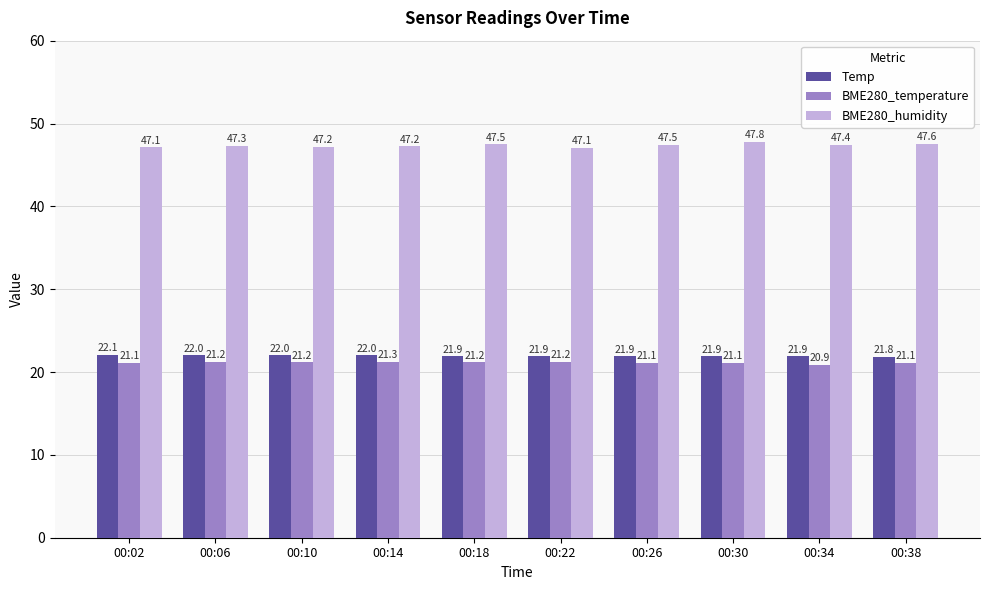

What is the difference between the maximum and minimum values in the BME280_temperature series?

0.4